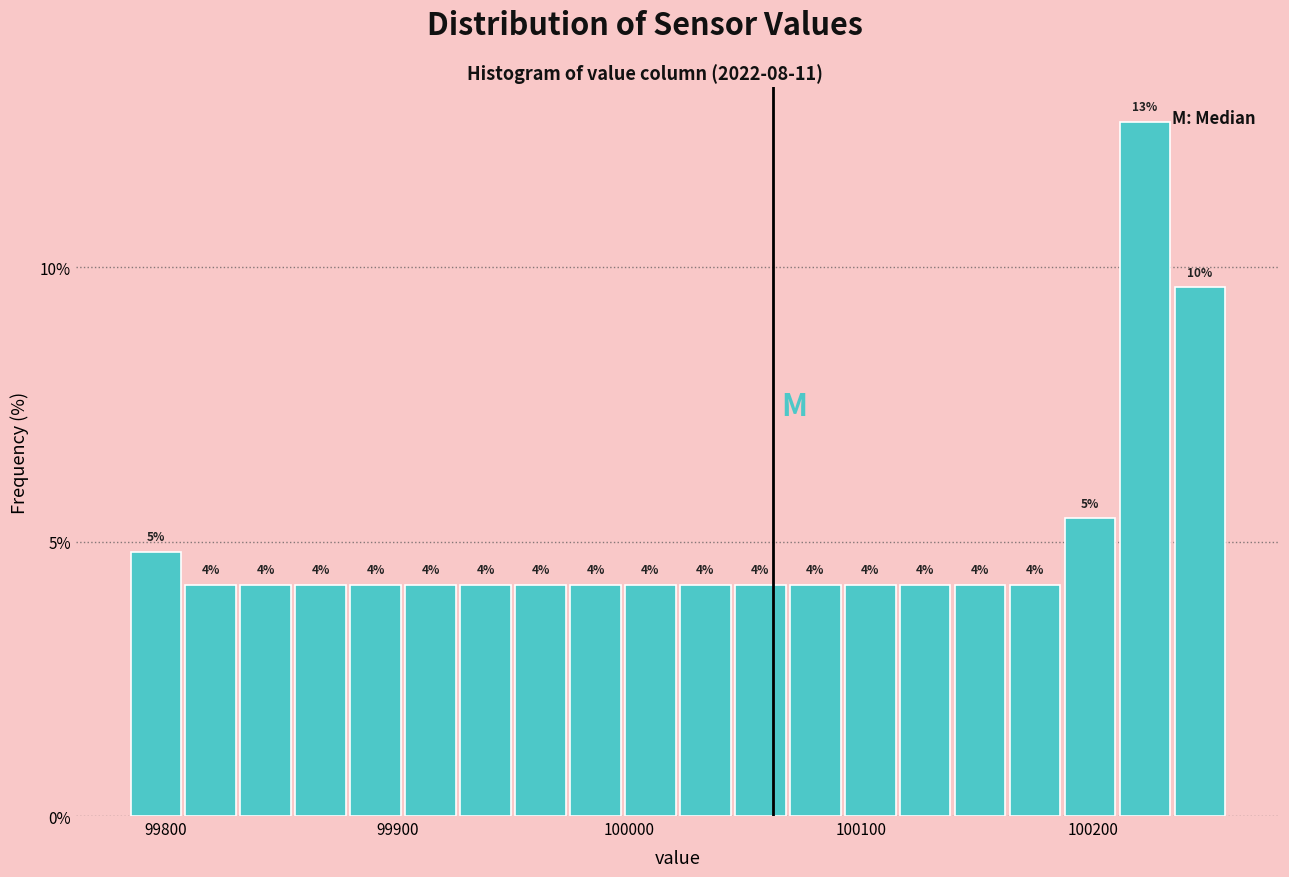

Around what value on the x-axis is the tallest bar? Give the approximate position of its centre, as read against the axis.

100220